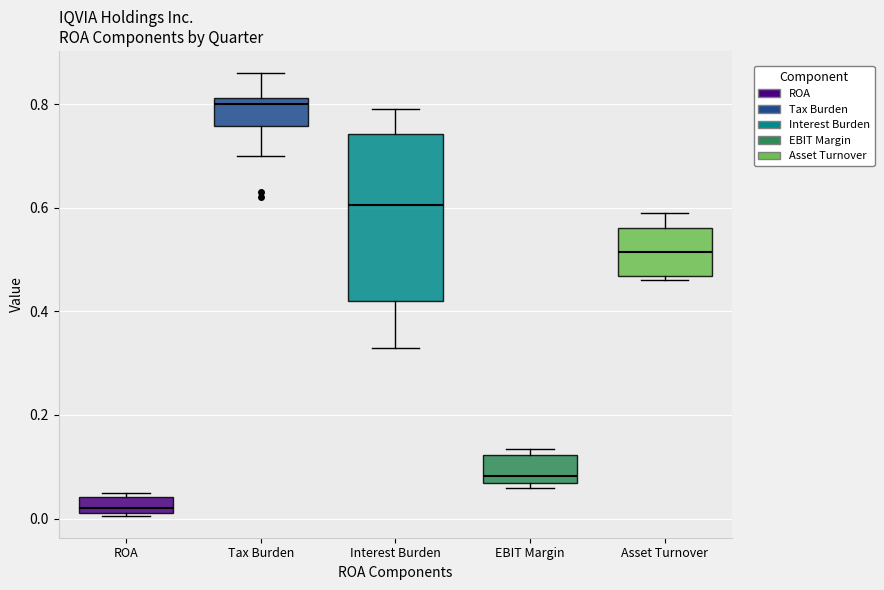

Reading left to right, transcribe this box plot: for each box, give where its median line is, the range the box spans, and where its two whiskers end, as read against the y-axis. The values are not printed on the chart, so give them approximately, as read against the axis.

ROA: median 0.02 (just above the box's lower edge), box 0.02 to 0.04, whiskers 0.00 to 0.04 (just above the box's upper edge)
Tax Burden: median 0.80, box 0.76 to 0.82, whiskers 0.70 to 0.86
Interest Burden: median 0.60, box 0.42 to 0.74, whiskers 0.34 to 0.80
EBIT Margin: median 0.08, box 0.06 to 0.12, whiskers 0.06 (just below the box's lower edge) to 0.14
Asset Turnover: median 0.52, box 0.46 to 0.56, whiskers 0.46 (just below the box's lower edge) to 0.60